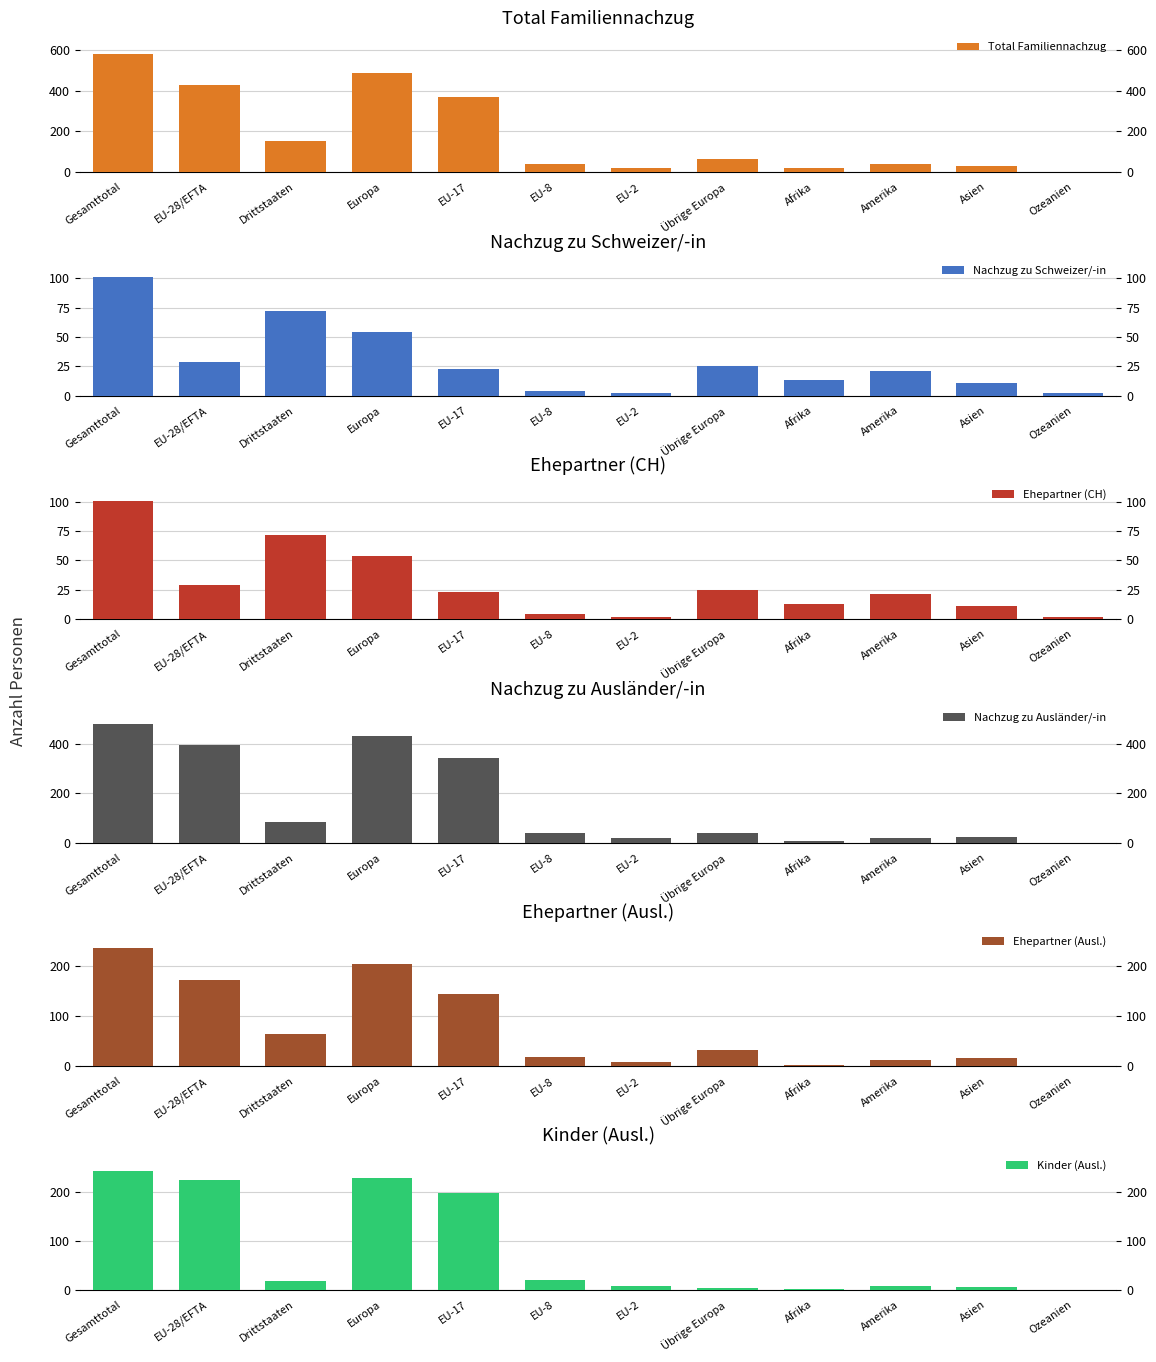

List the labels in order of Total Familiennachzug value, largest first.

Gesamttotal, Europa, EU-28/EFTA, EU-17, Drittstaaten, Übrige Europa, EU-8, Amerika, Asien, EU-2, Afrika, Ozeanien